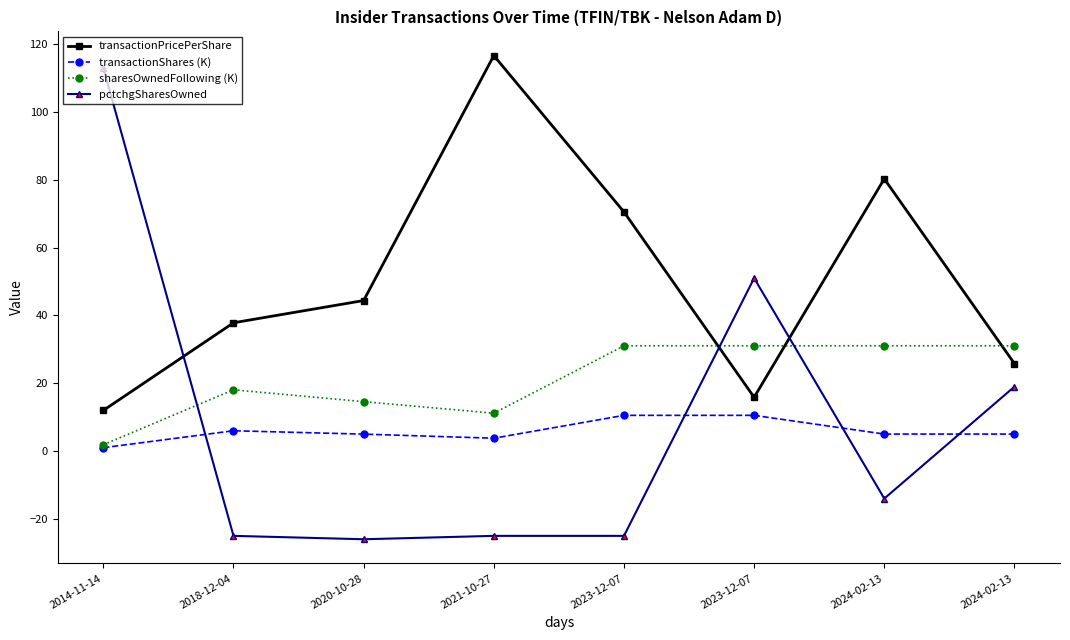

True or false: transactionShares (K) has a value of 3.3 at 2024-02-13.

False